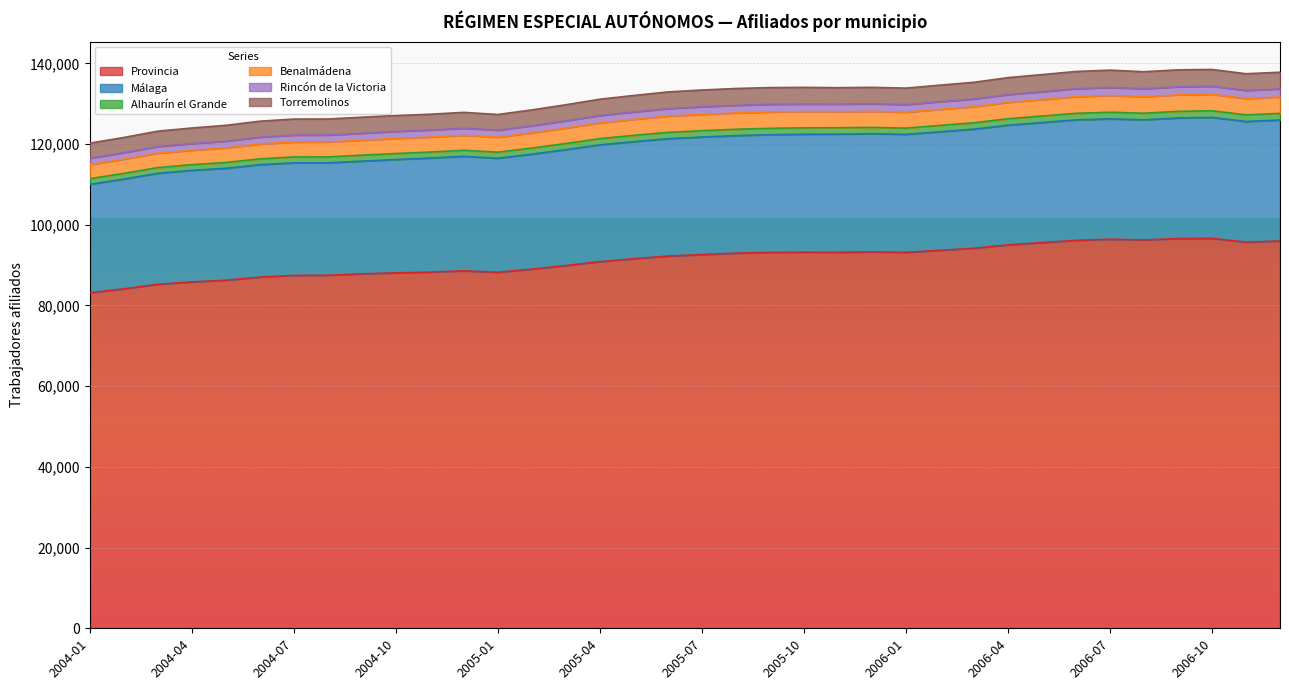

What is the maximum value for Provincia?

96642